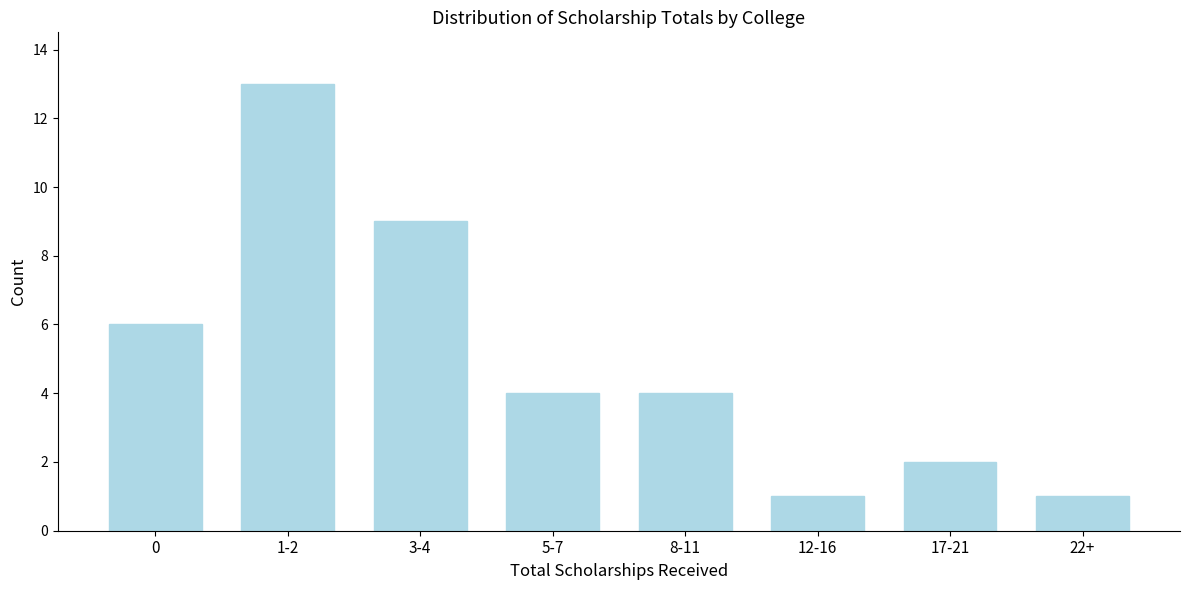

Reading left to right, list all the values displayed in this chart.

6	13	9	4	4	1	2	1